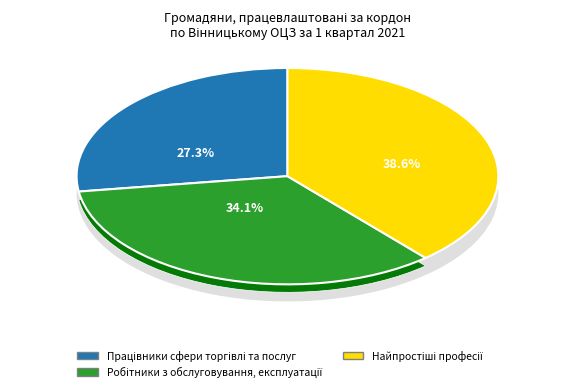

Which category has the smallest portion of the pie?

Працівники сфери торгівлі та послуг